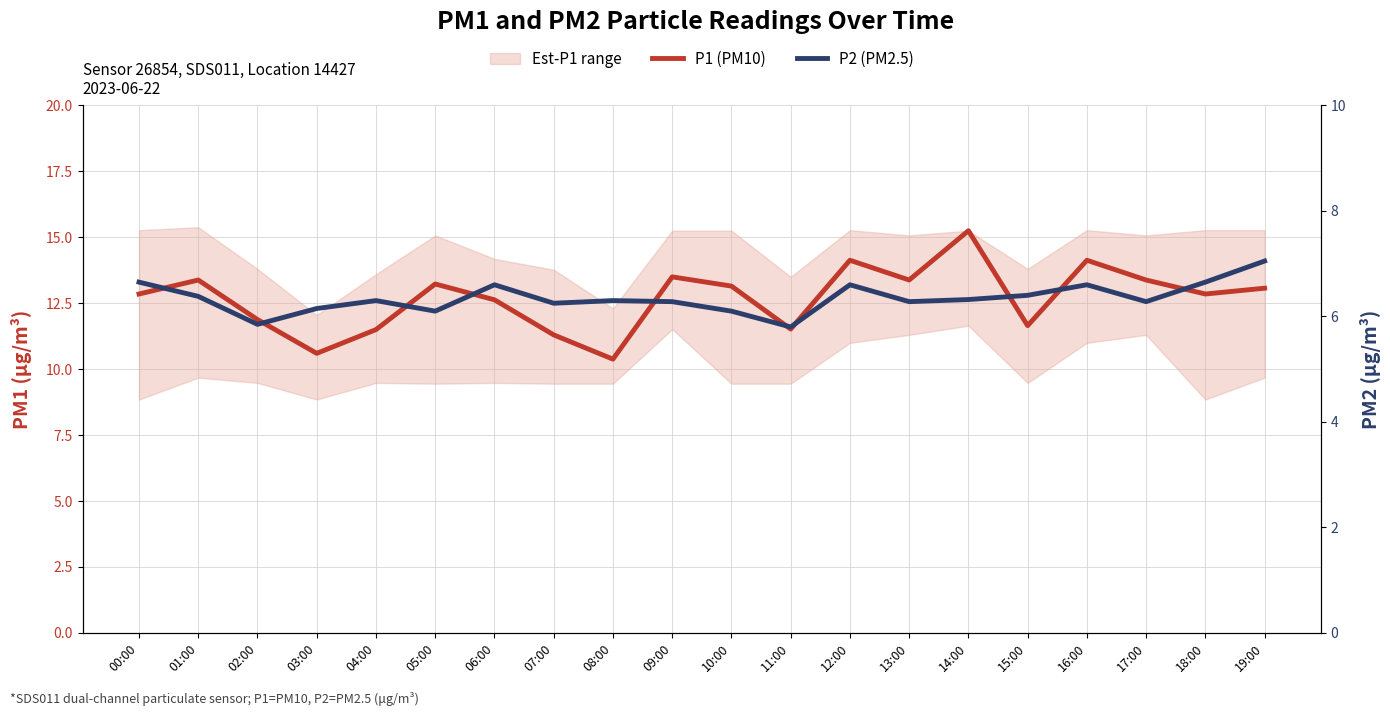

Which label corresponds to the largest value in the chart?

14:00